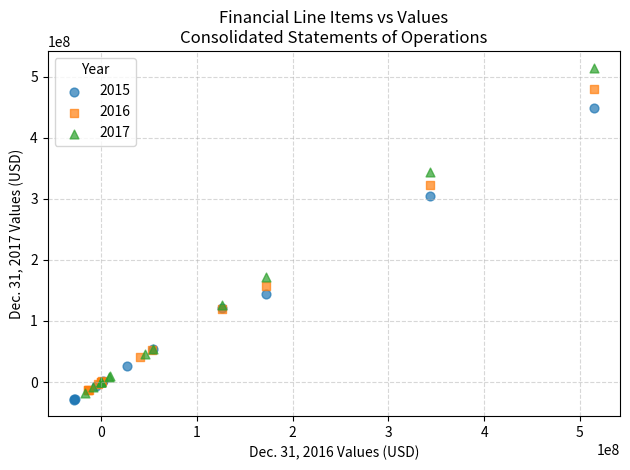

Which series has the widest spread of Y values?

2017